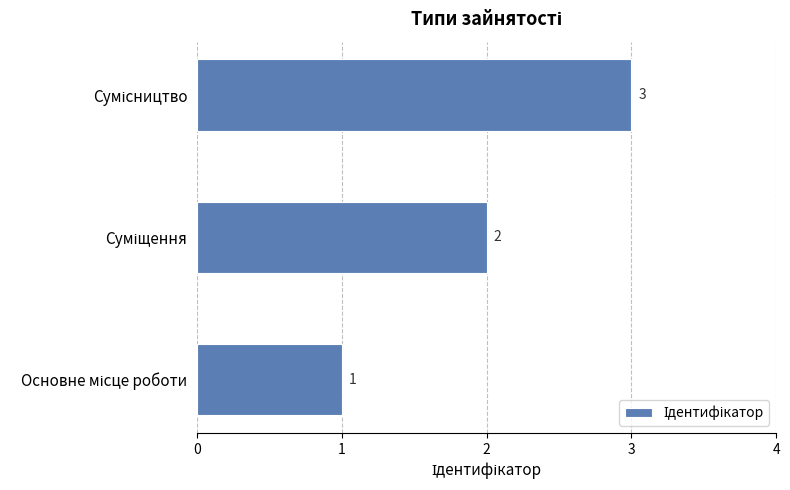

What is the greatest value displayed?

3